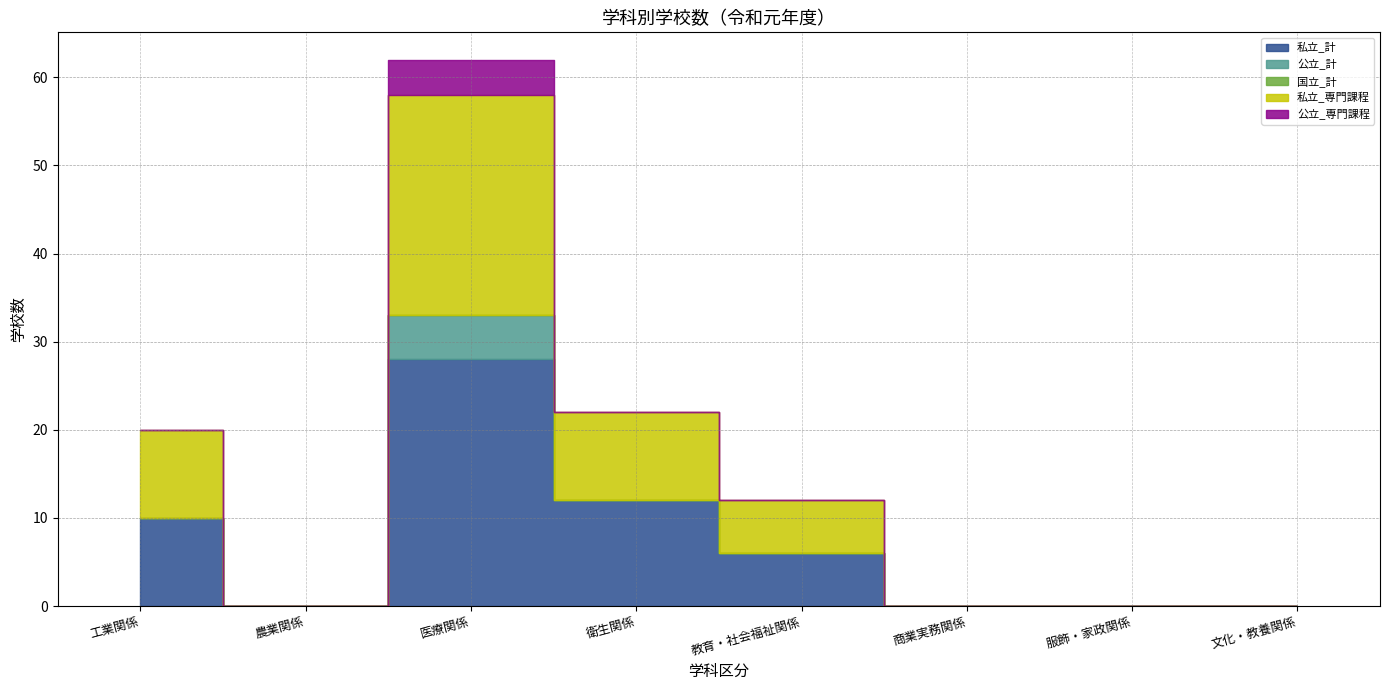

Which has a higher value, 工業関係 or 医療関係?

医療関係